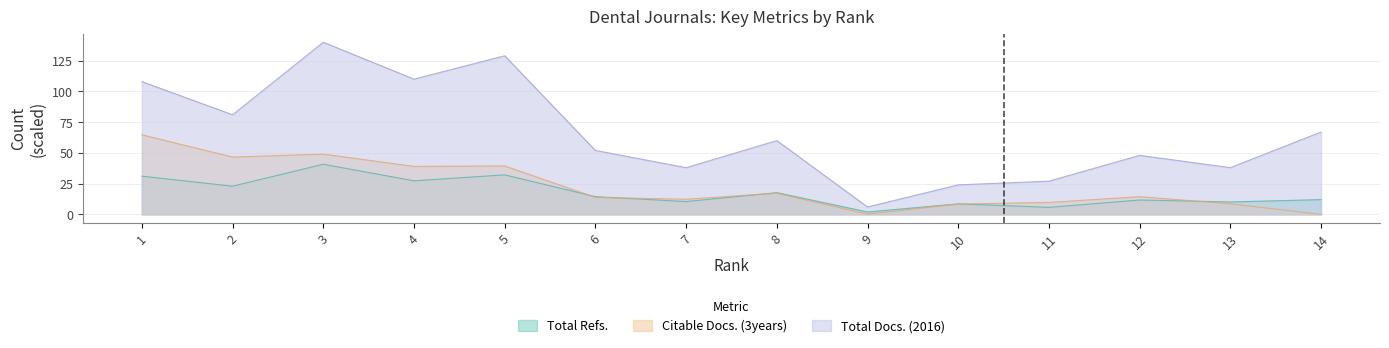

The Total Docs. (2016) series shows 108.0 at 1. True or false?

True